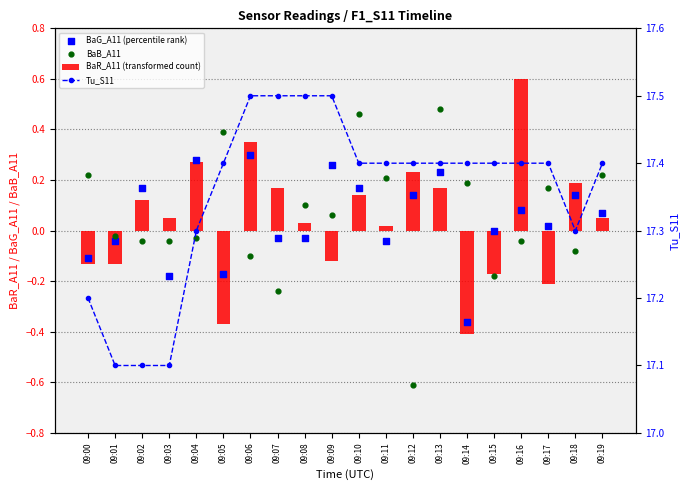

Which series has the largest Y range (max minus min)?

BaB_A11